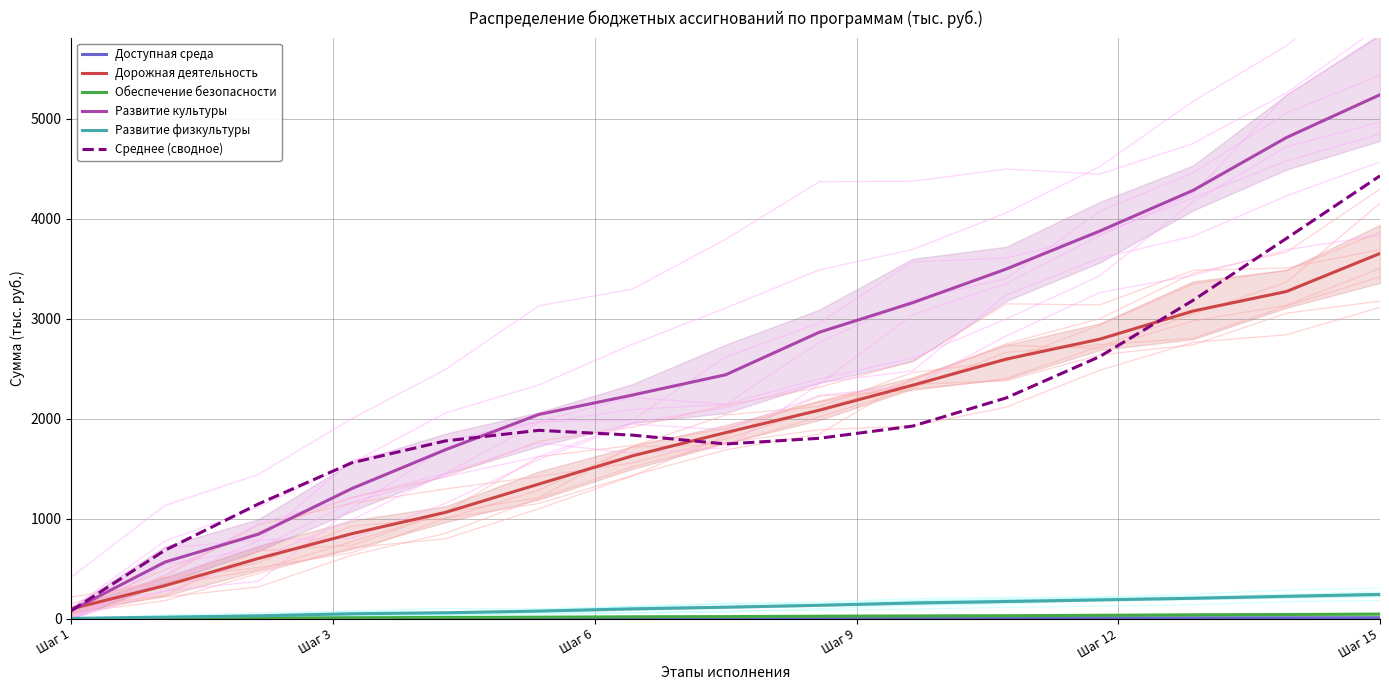

At which label does Среднее (сводное) reach its peak?

Шаг 15